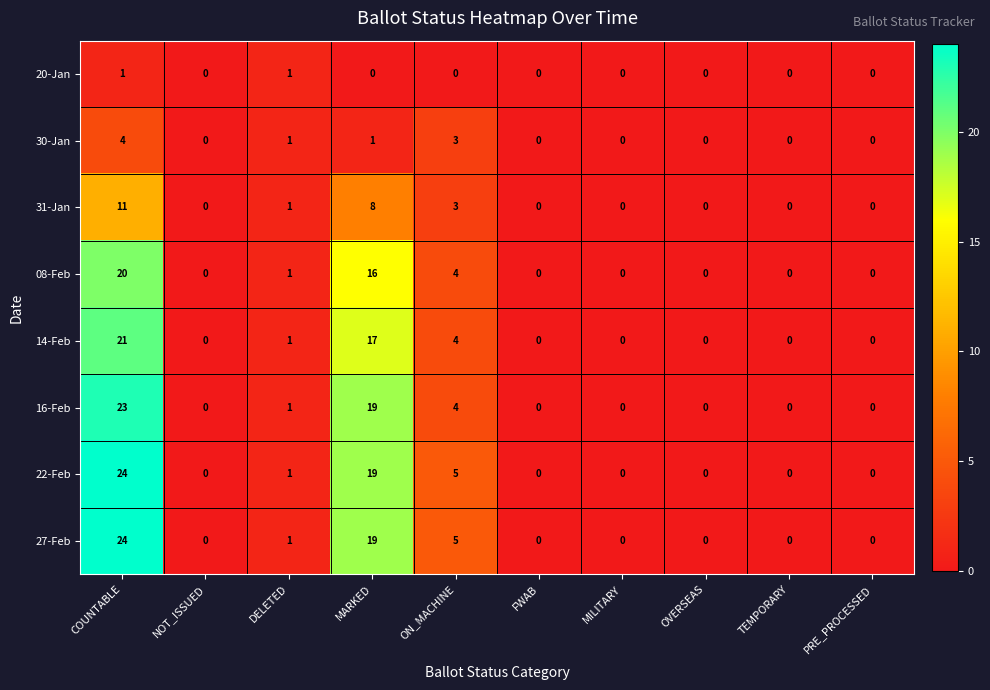

What is the difference between the highest and lowest values at ON_MACHINE?

5